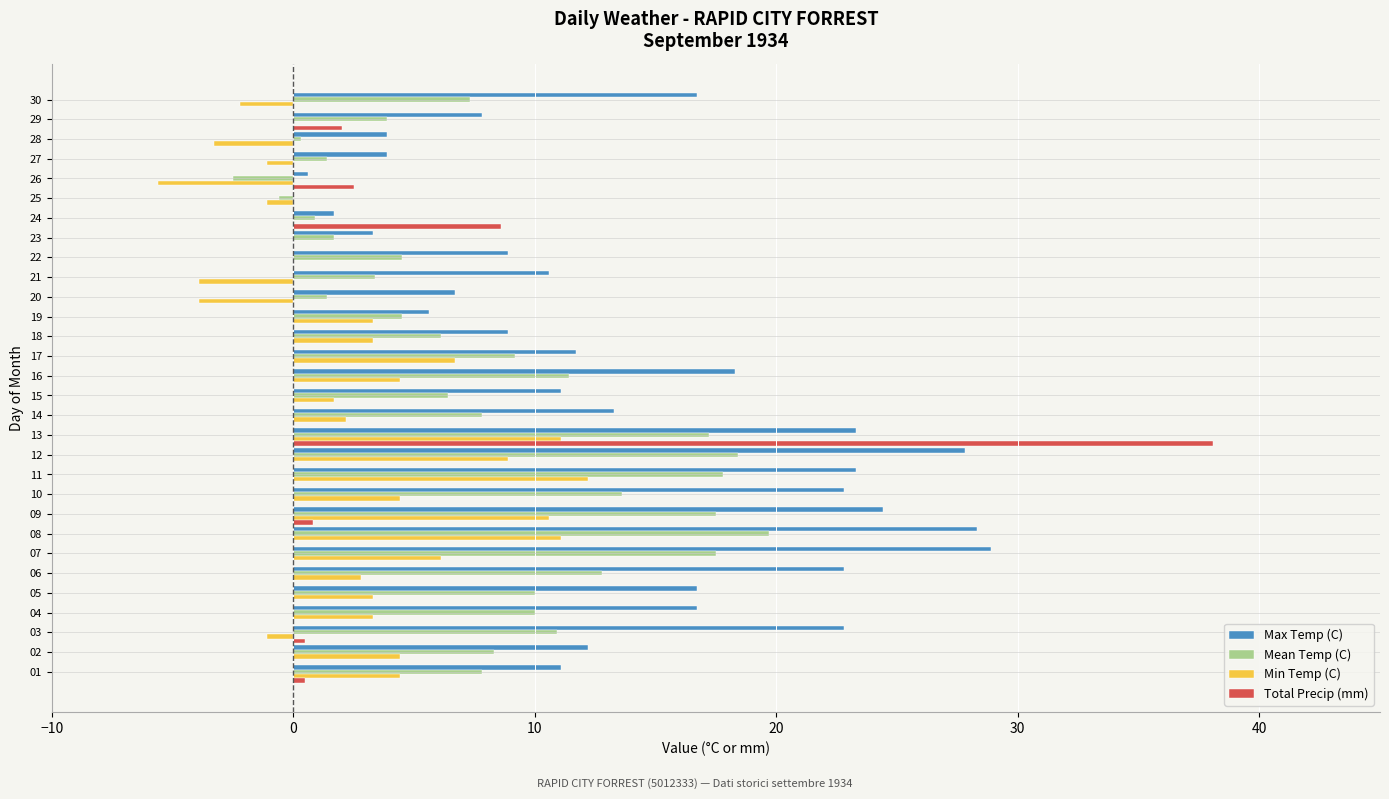

At which label is Total Precip (mm) closest to 19?

24